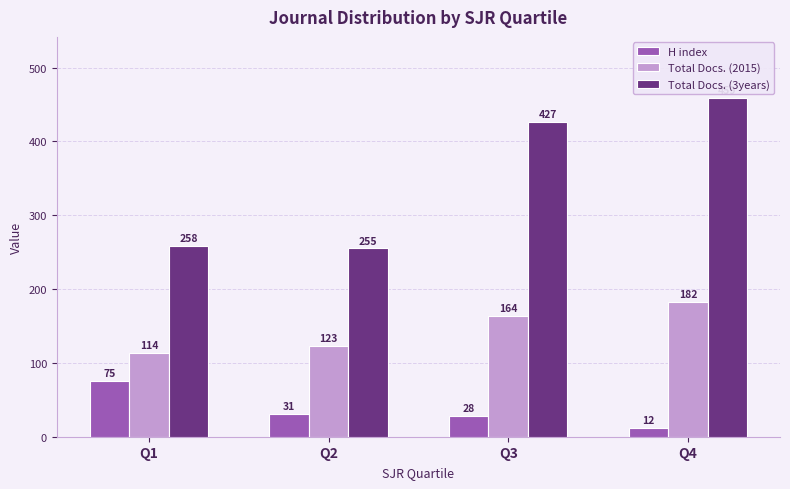

What is the difference between the highest and lowest values at Q4?

447